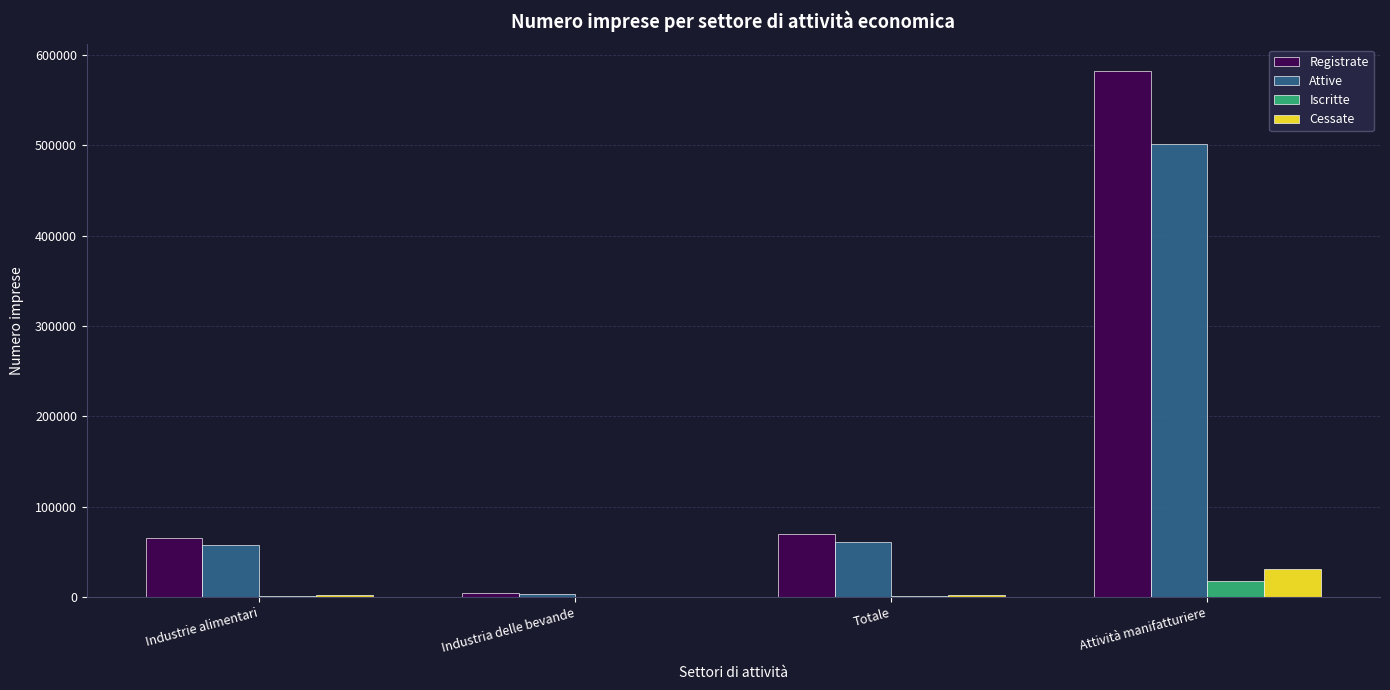

At which label does Registrate reach its peak?

Attività manifatturiere